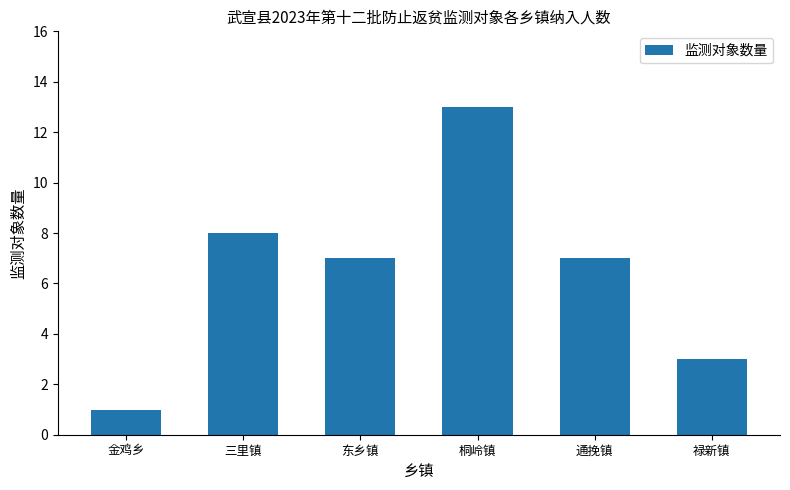

The value at 金鸡乡 is 1. True or false?

True